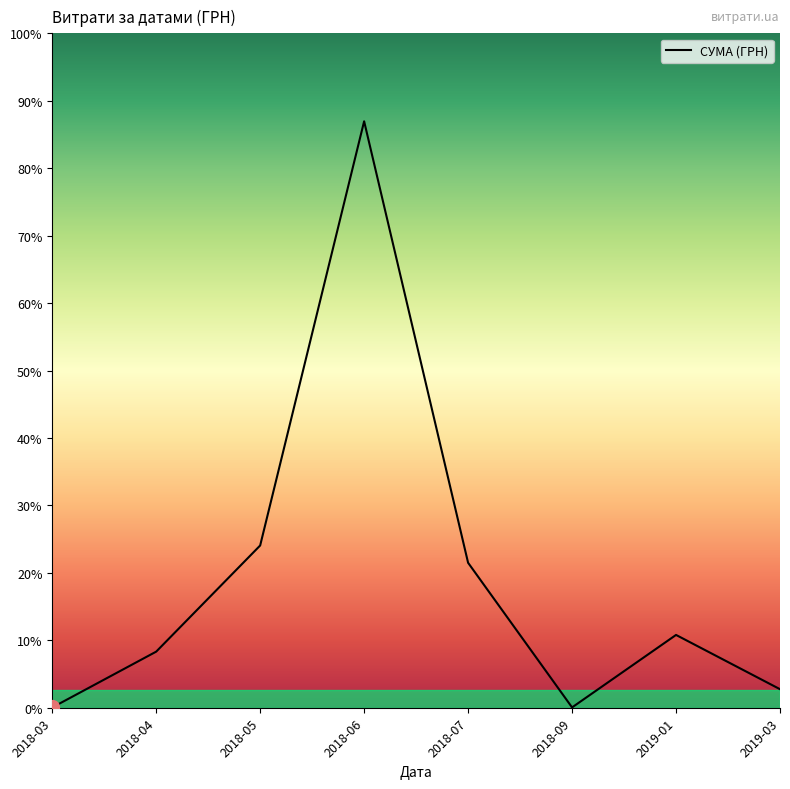

Rank the categories by value from lowest to highest.

2018-03, 2018-09, 2019-03, 2018-04, 2019-01, 2018-07, 2018-05, 2018-06